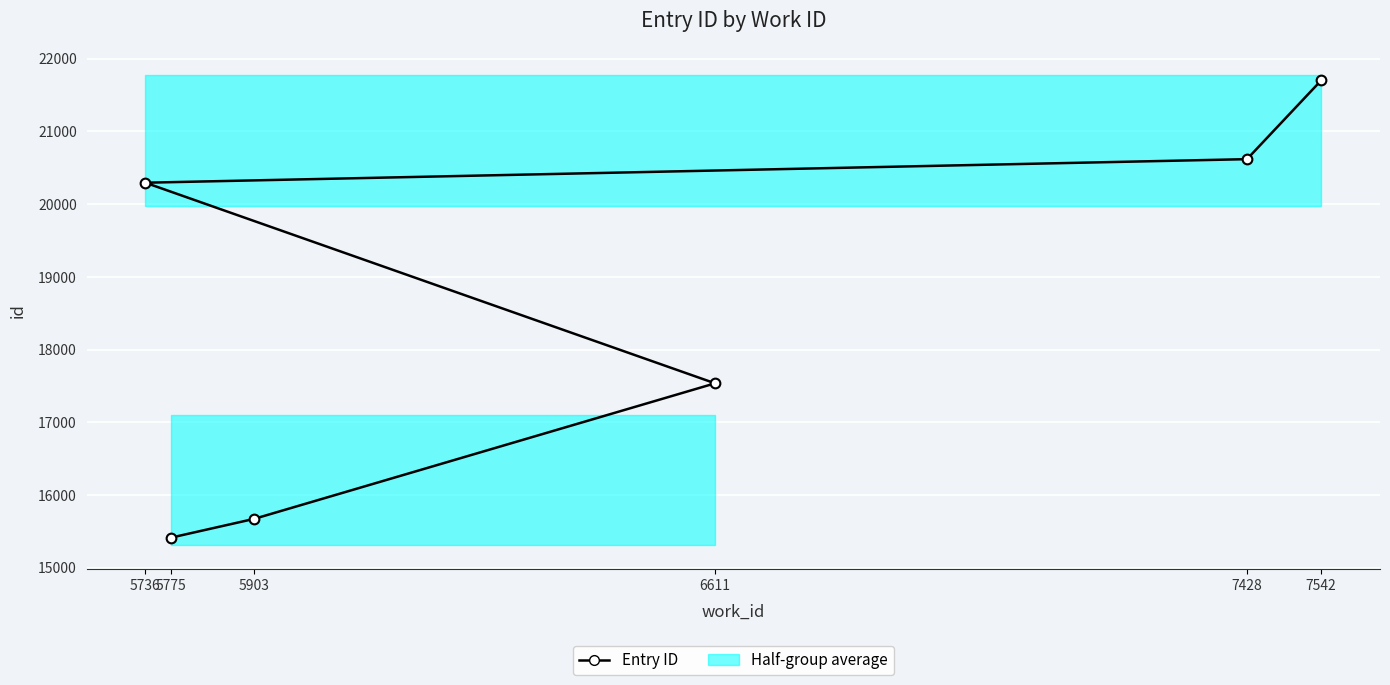

Reading left to right, transcribe all the data shown in this chart.

5775=15411	5903=15670	6611=17535	5736=20295	7428=20619	7542=21703